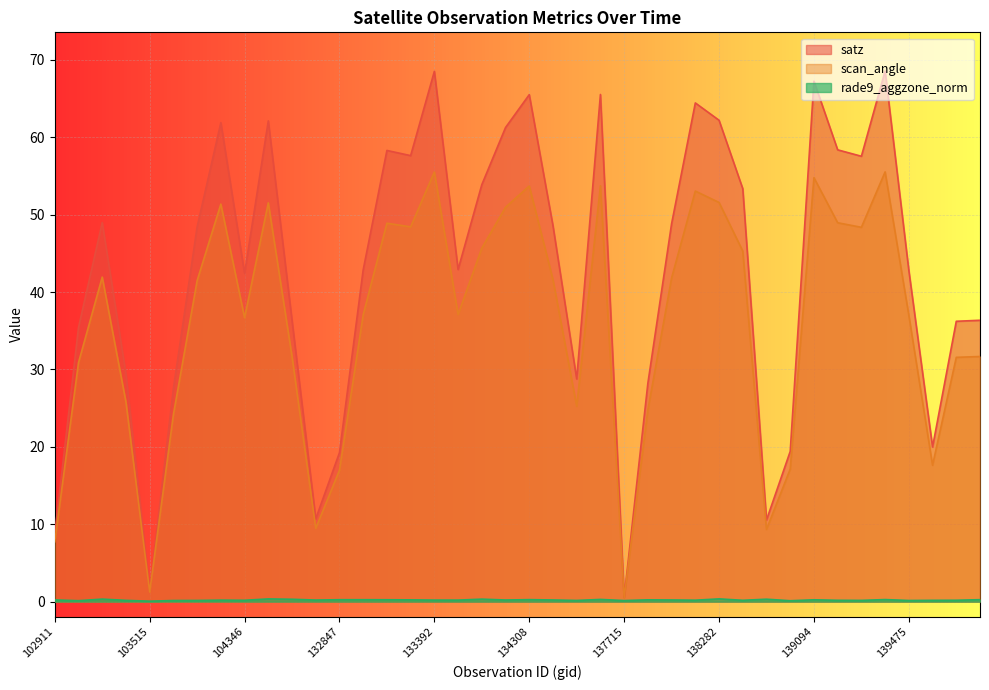

What is the highest value of the rade9_aggzone_norm series?

0.4